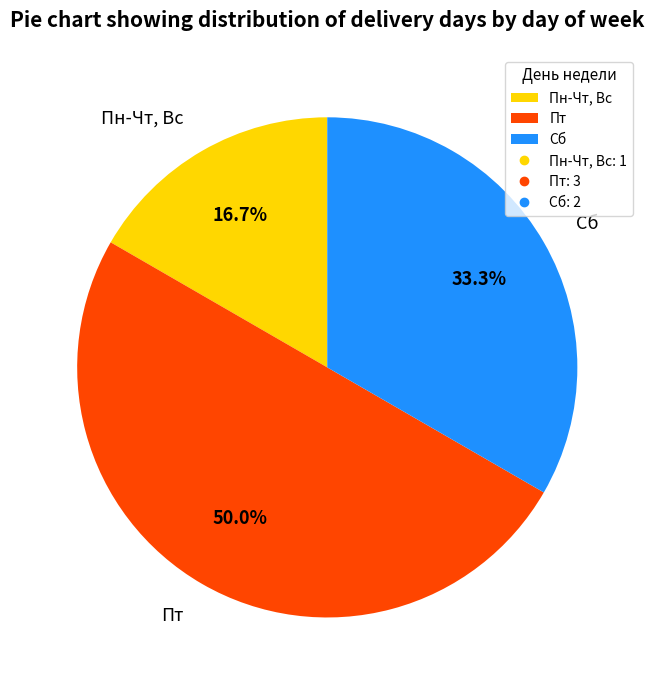

To the nearest percent, what is the difference between the largest and smallest slice percentages?

33%